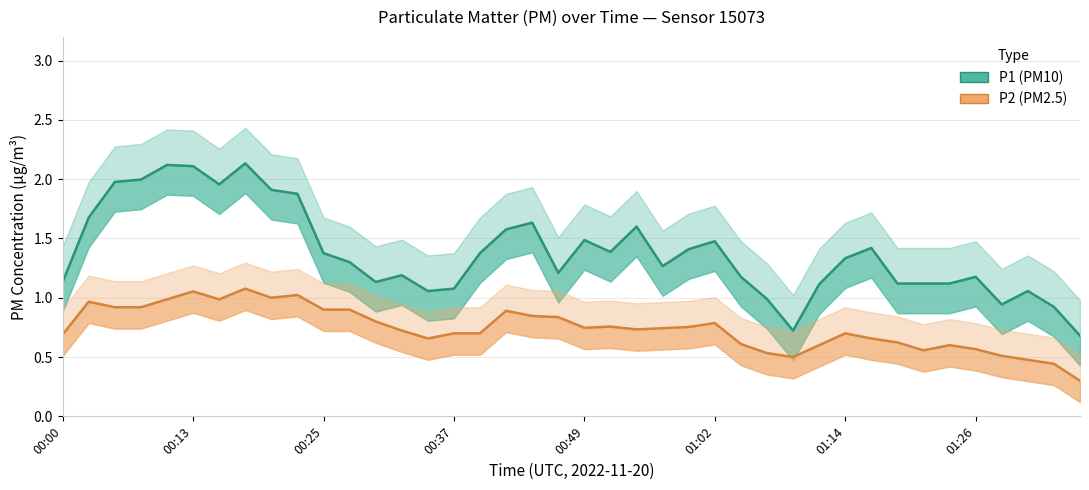

How many distinct data groups are displayed?

2